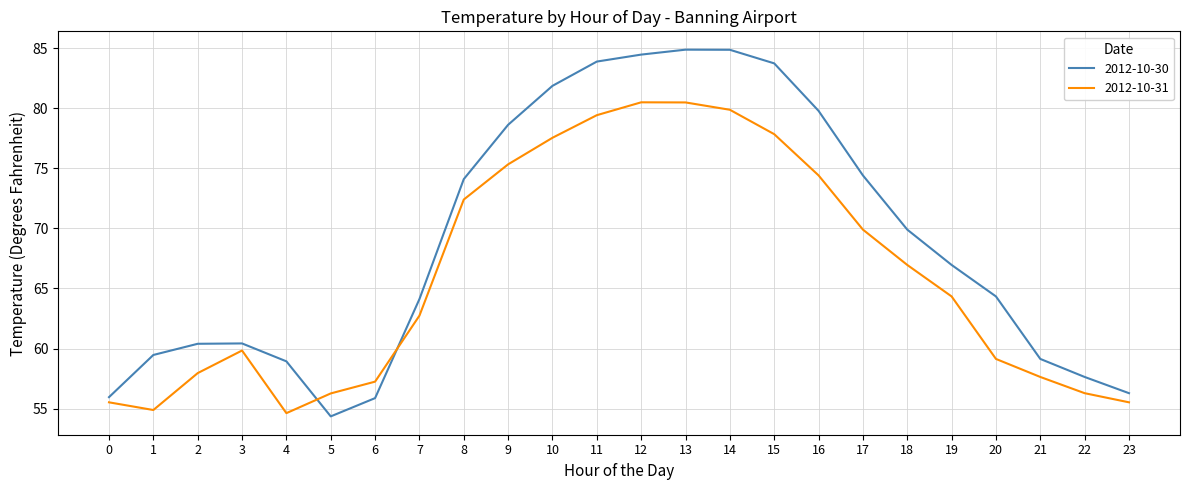

True or false: 2012-10-31 has more than 0 points higher than both neighbors.

True